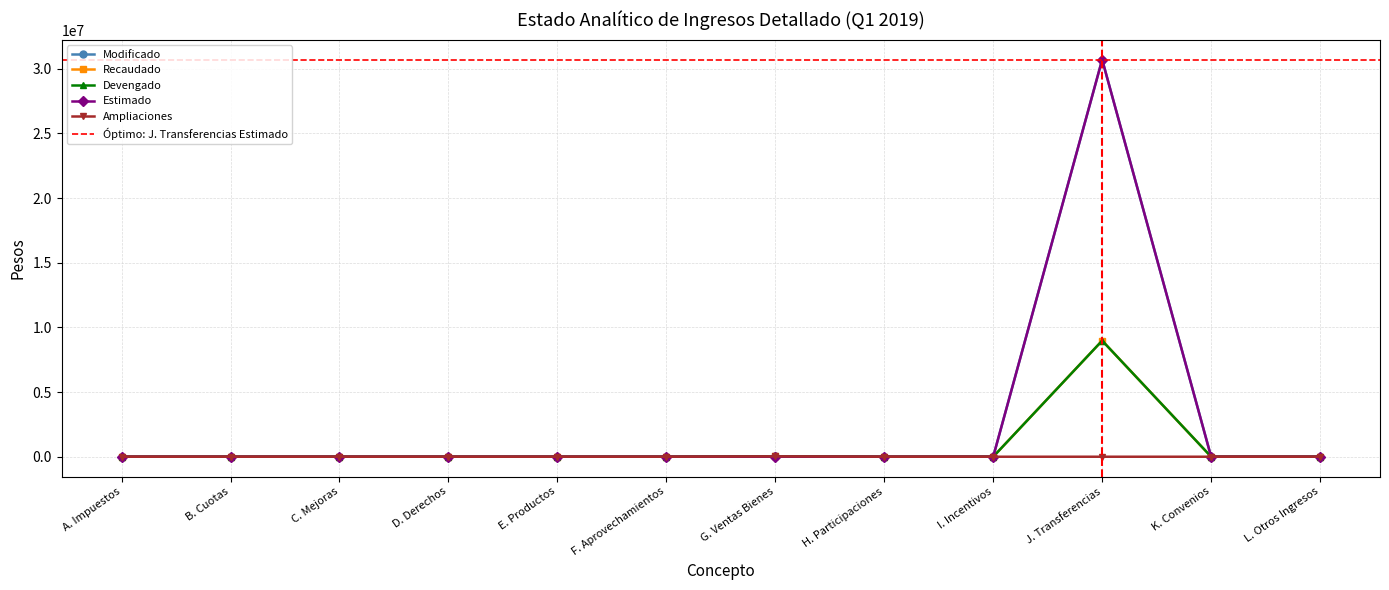

Reading right to left, extract all data points from this chart.

Modificado: 0.0	0.0	30708917.0	0.0	0.0	25290.8	0.0	0.0	0.0	0.0	0.0	0.0
Recaudado: 0.0	0.0	8976112.0	0.0	0.0	25290.8	0.0	0.0	0.0	0.0	0.0	0.0
Devengado: 0.0	0.0	8976112.0	0.0	0.0	25290.8	0.0	0.0	0.0	0.0	0.0	0.0
Estimado: 0.0	0.0	30708917.0	0.0	0.0	0.0	0.0	0.0	0.0	0.0	0.0	0.0
Ampliaciones: 0.0	0.0	0.0	0.0	0.0	25290.8	0.0	0.0	0.0	0.0	0.0	0.0